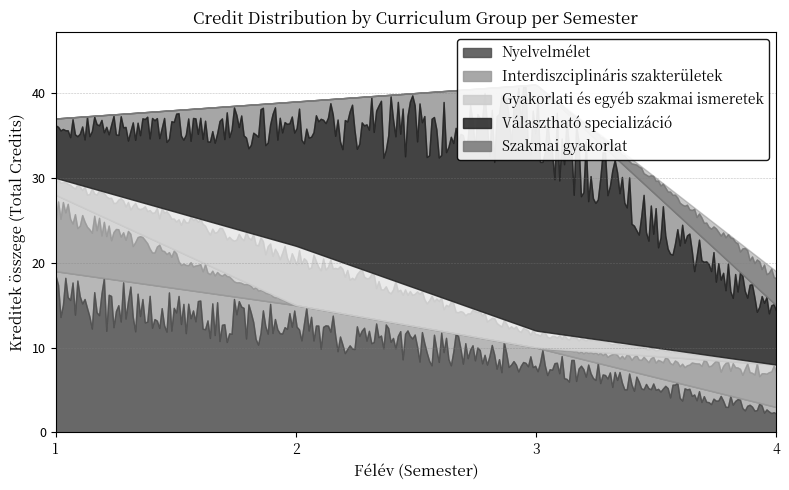

Is the value of Nyelvelmélet at 3 greater than the value of Gyakorlati és egyéb szakmai ismeretek at 1?

Yes